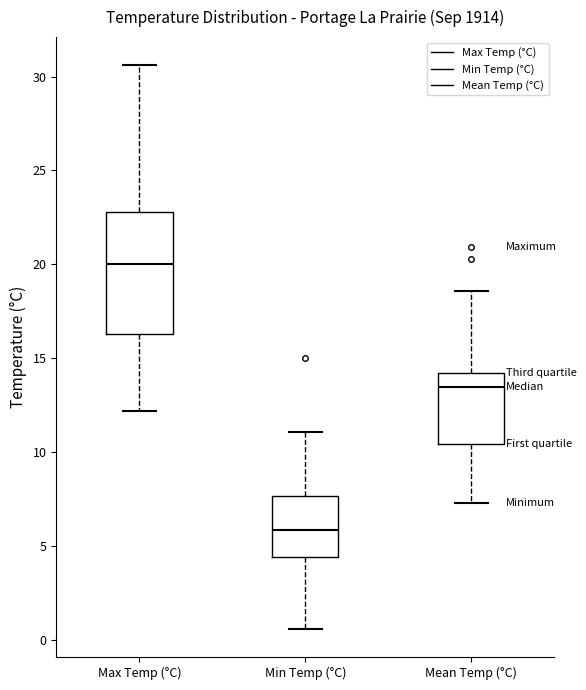

Which box has the highest median line?

Max Temp (°C)